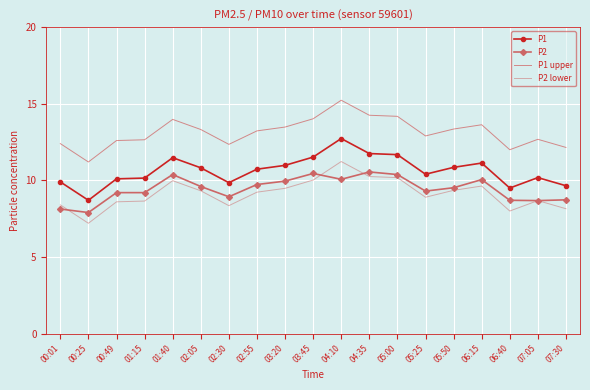

What is the difference between the highest and lowest values at 01:15?

4.0